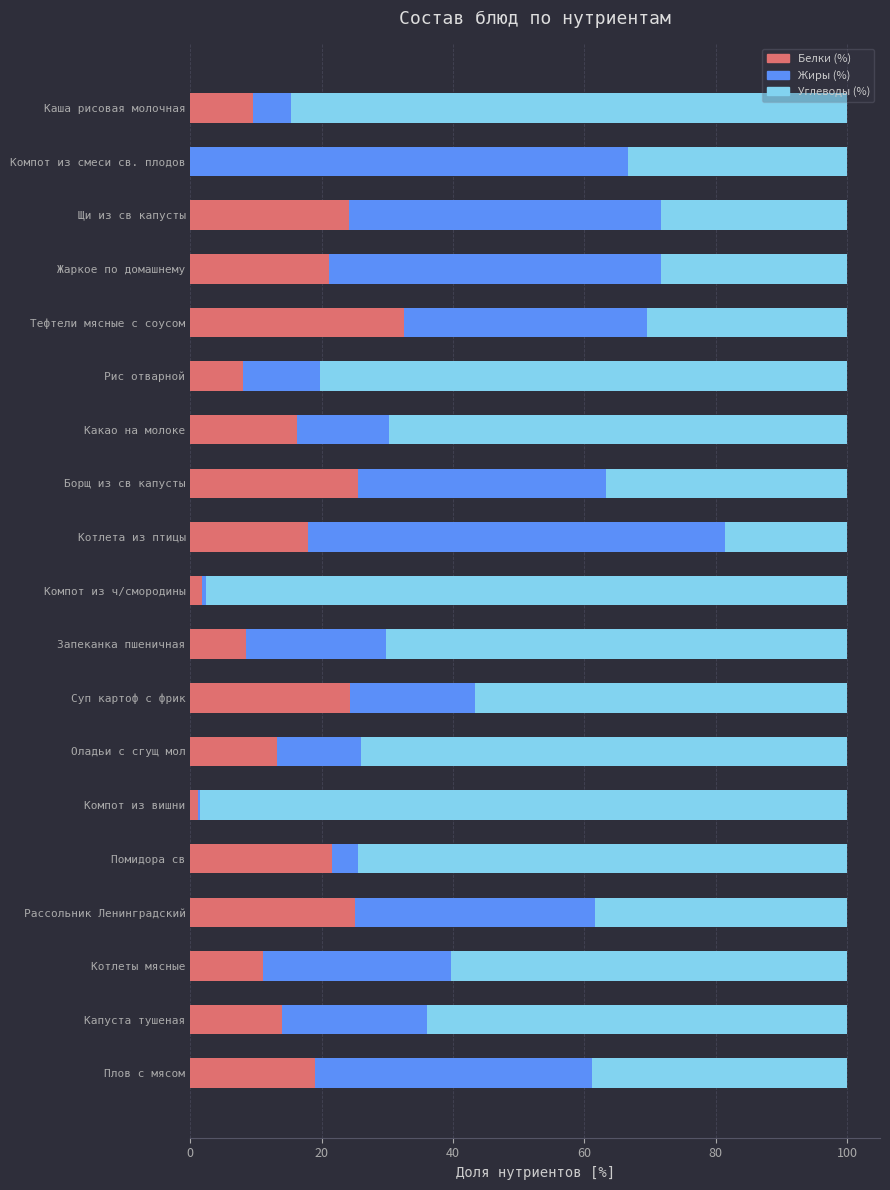

What is the sum of all Белки (%) values?

294.1